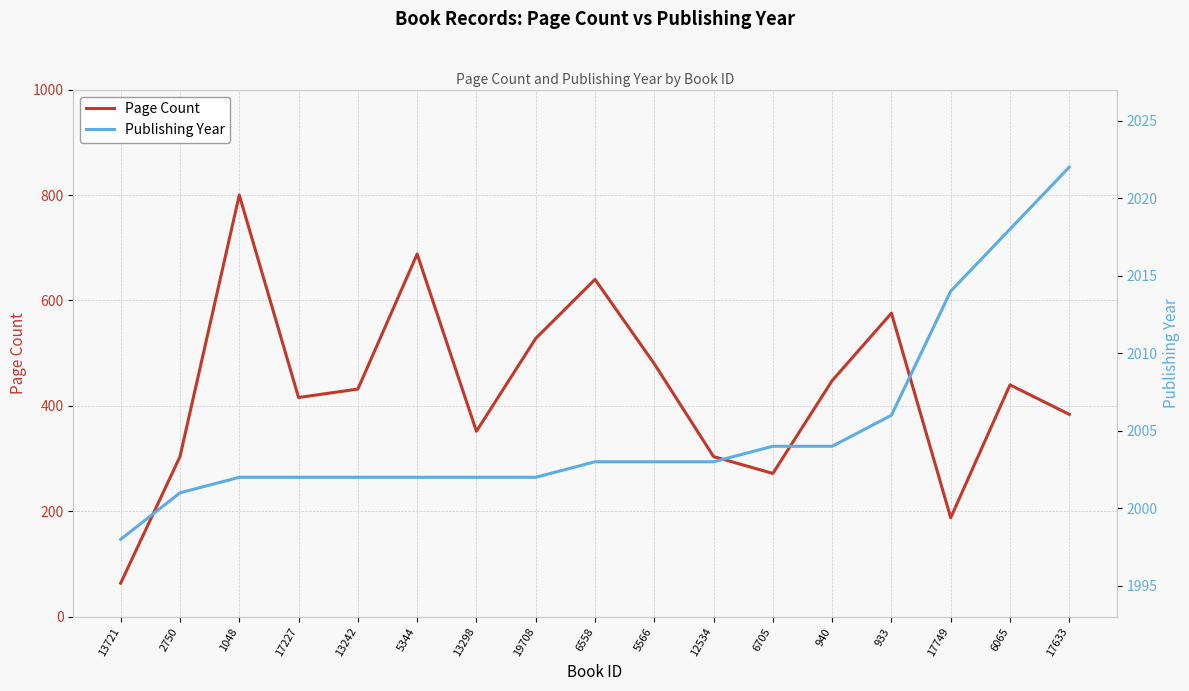

At which label does Publishing Year reach its minimum?

13721